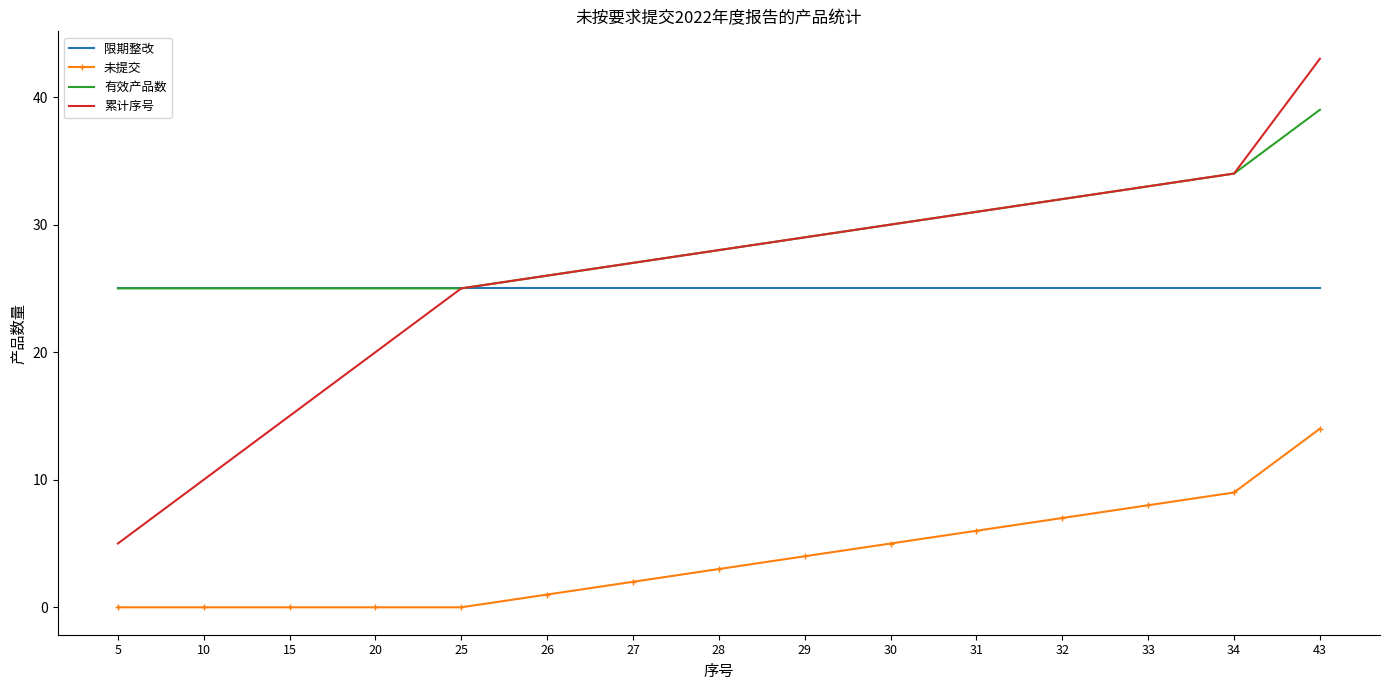

True or false: 限期整改 and 未提交 cross at least once.

False